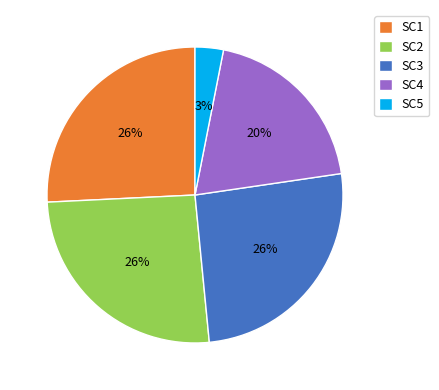

Does any single category account for the majority?

No